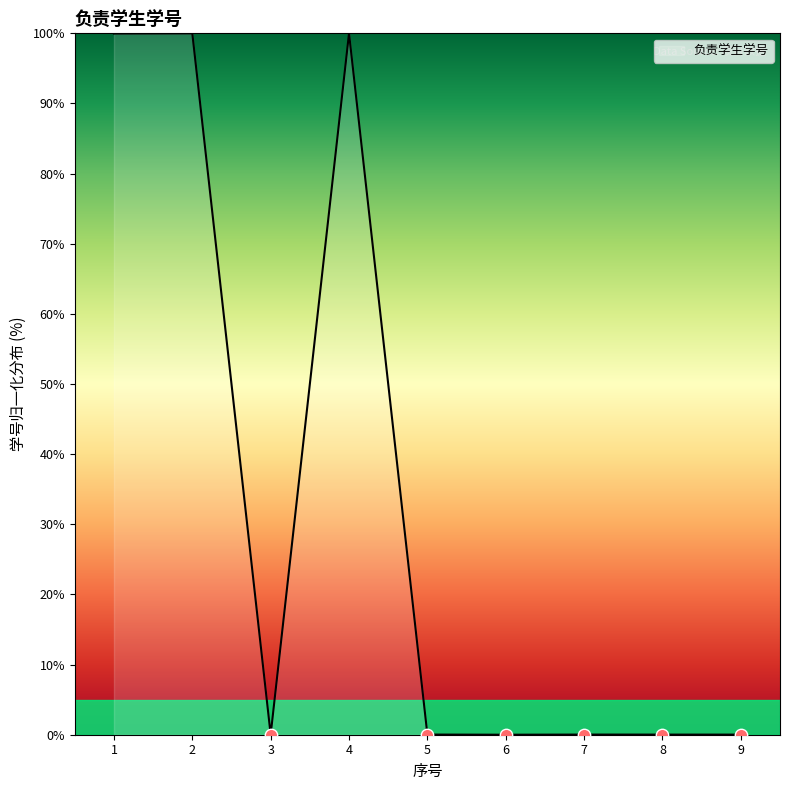

Which has a higher value, 5 or 4?

4